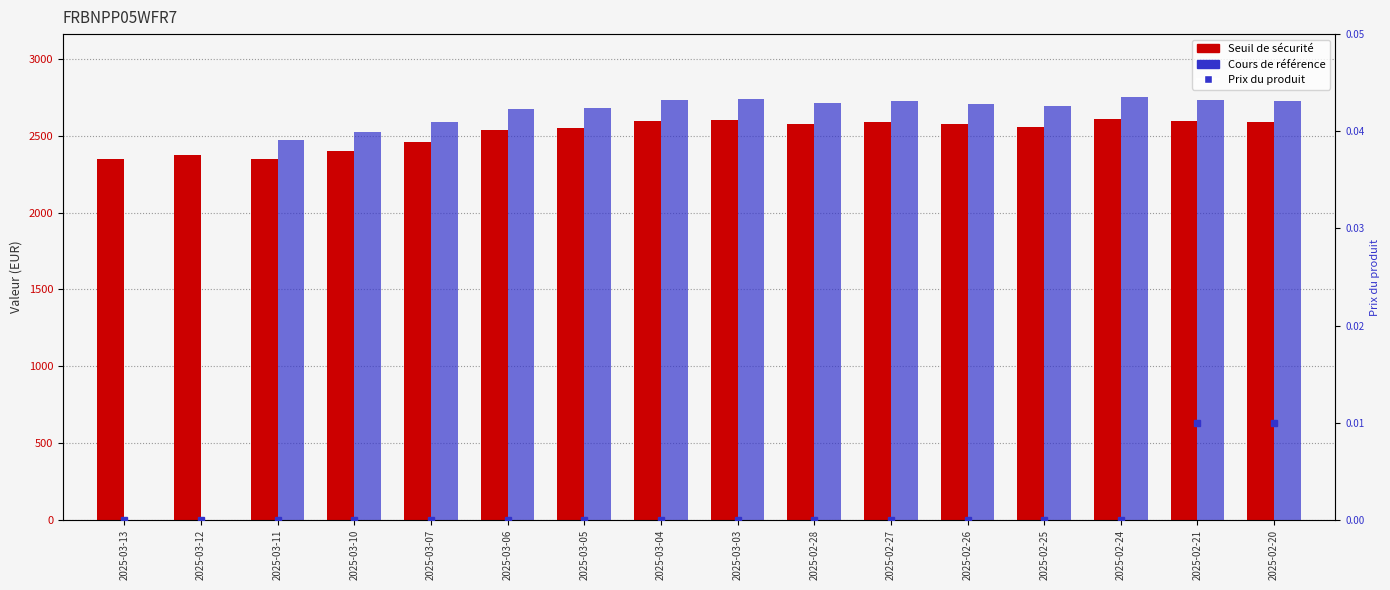

What is the highest value of the Cours de référence series?

2749.0